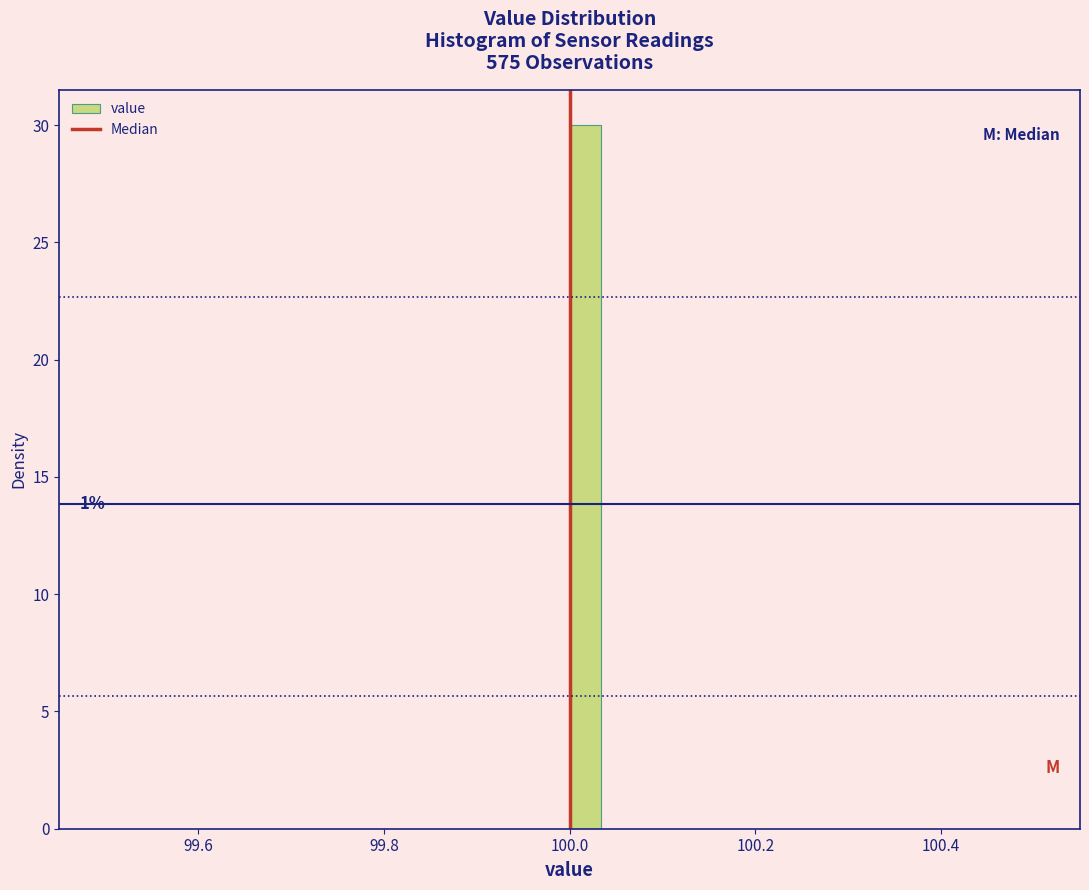

Around what value on the x-axis is the tallest bar? Give the approximate position of its centre, as read against the axis.

100.02